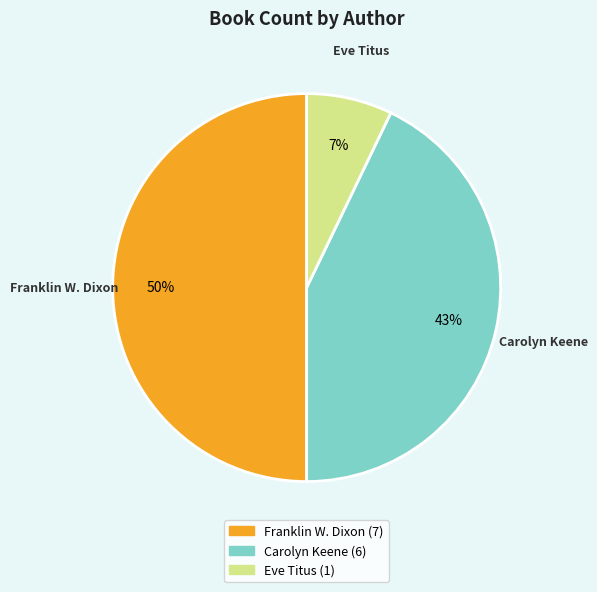

To the nearest percent, what is the difference between the largest and smallest slice percentages?

43%